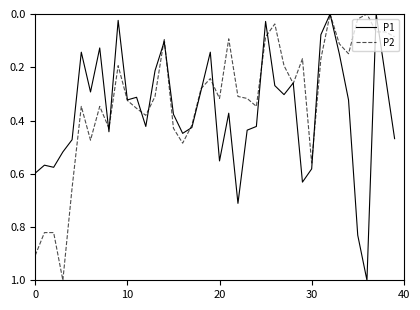

What is the maximum value for P2?

1.0